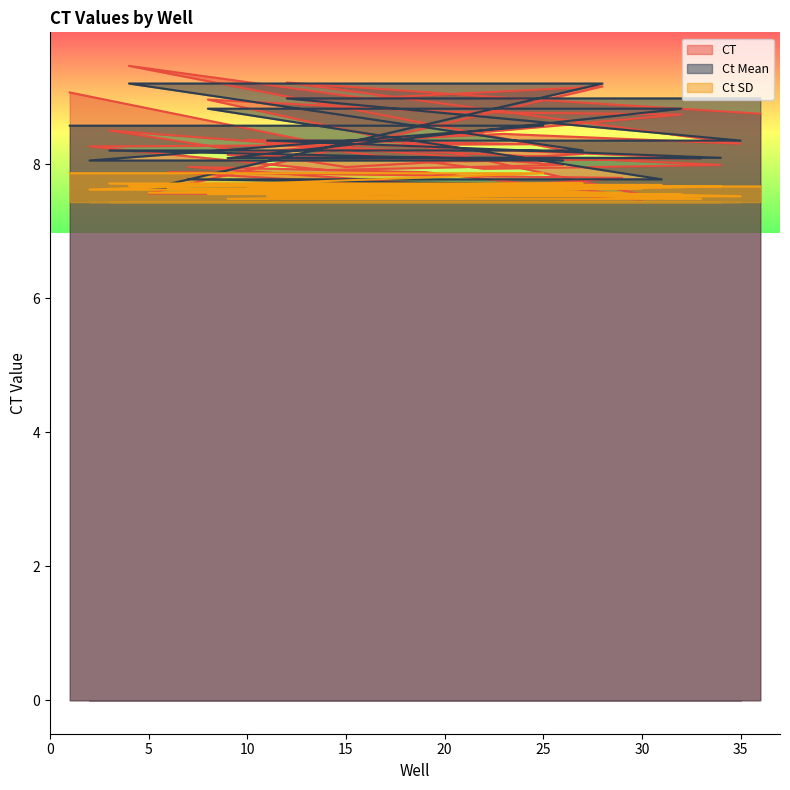

True or false: Ct SD and Ct Mean cross at least once.

False